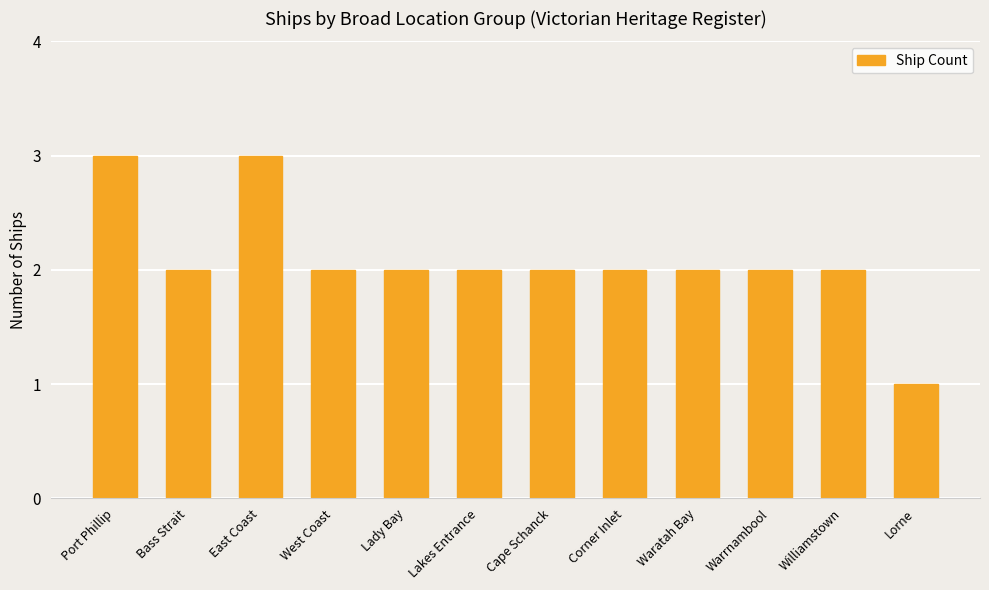

At which category does the chart reach its minimum across all series?

Lorne